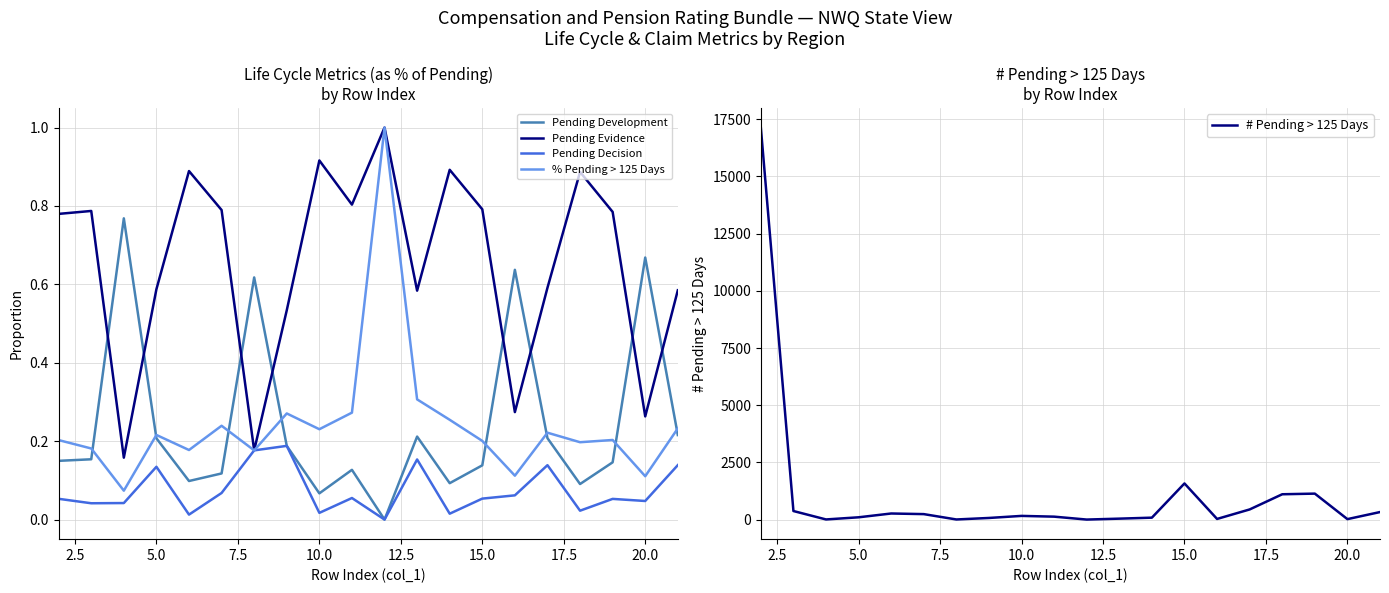

True or false: Pending Decision and % Pending > 125 Days cross at least once.

False